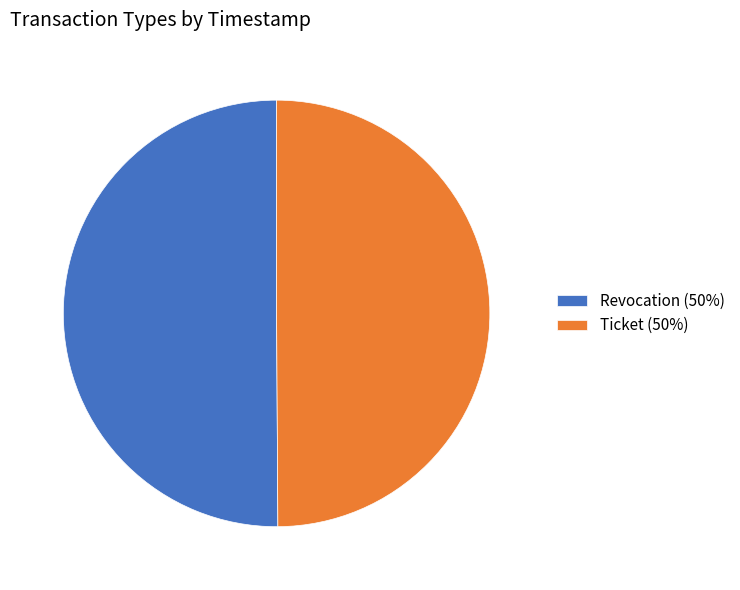

Combined, do Revocation (50%) and Ticket (50%) account for over 50%?

Yes